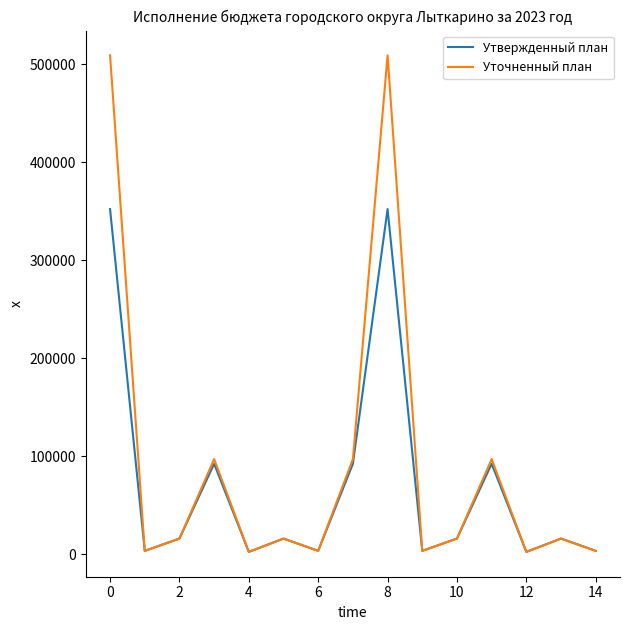

Which series has the widest spread of values?

Уточненный план